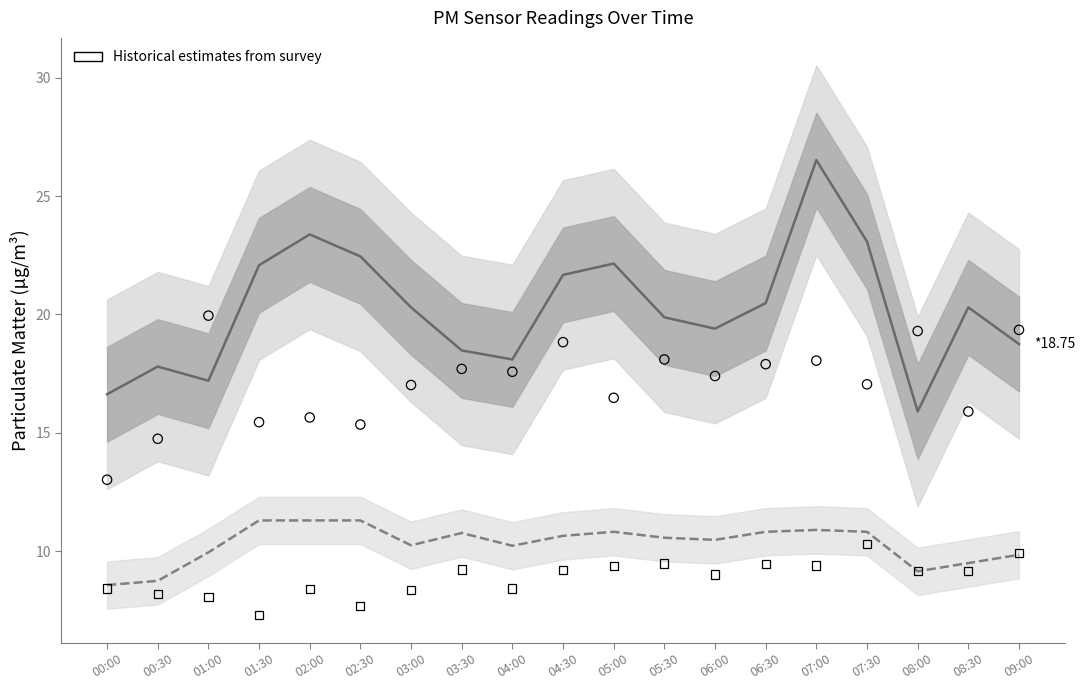

What is the total value across all series at 05:30?

58.0